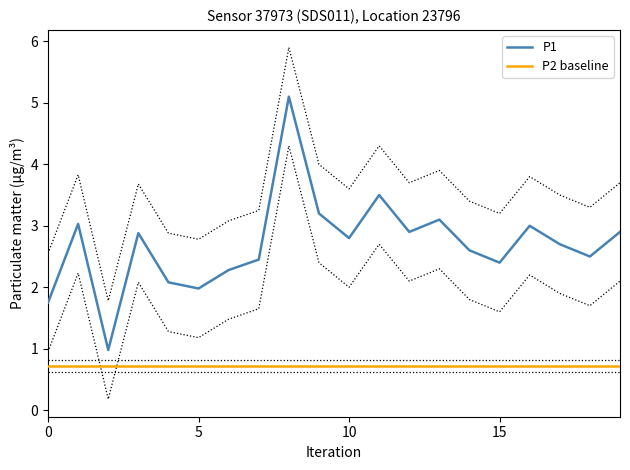

Rank the series by their maximum value, from highest to lowest.

P1, P2 baseline